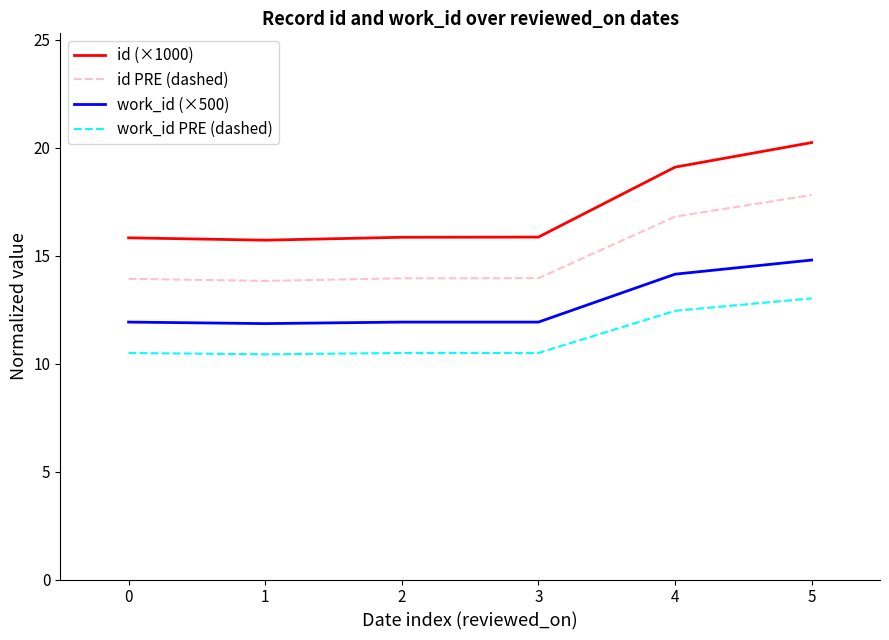

At which label does work_id PRE (dashed) reach its peak?

5